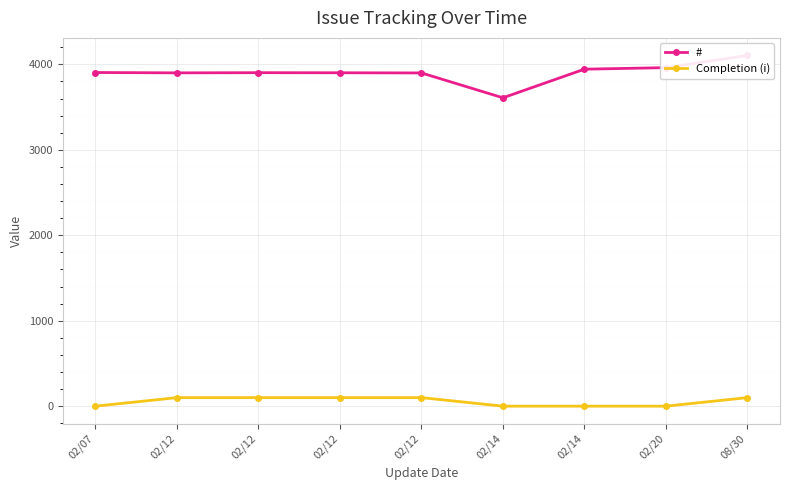

At which label is # closest to 3857?

02/12